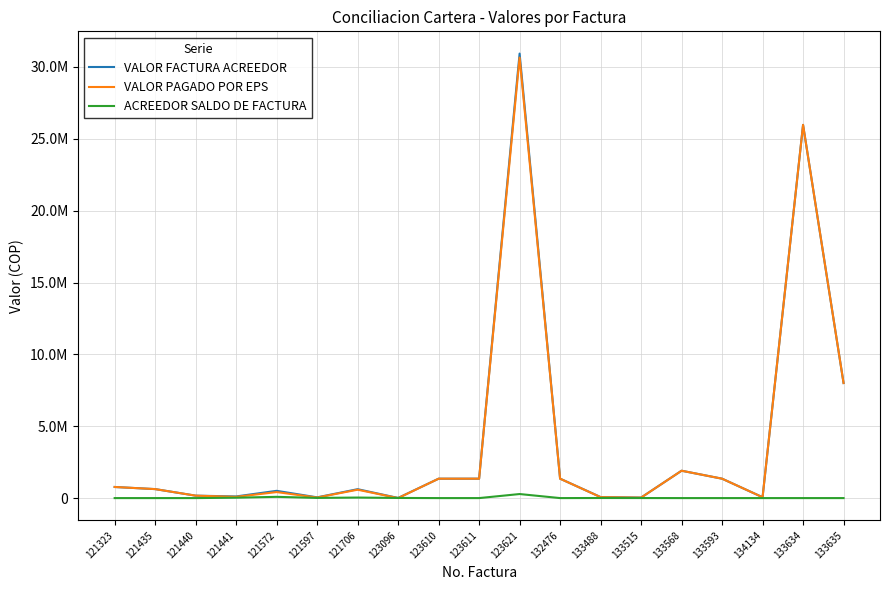

Rank the series at 133515 from highest to lowest value.

VALOR FACTURA ACREEDOR, VALOR PAGADO POR EPS, ACREEDOR SALDO DE FACTURA